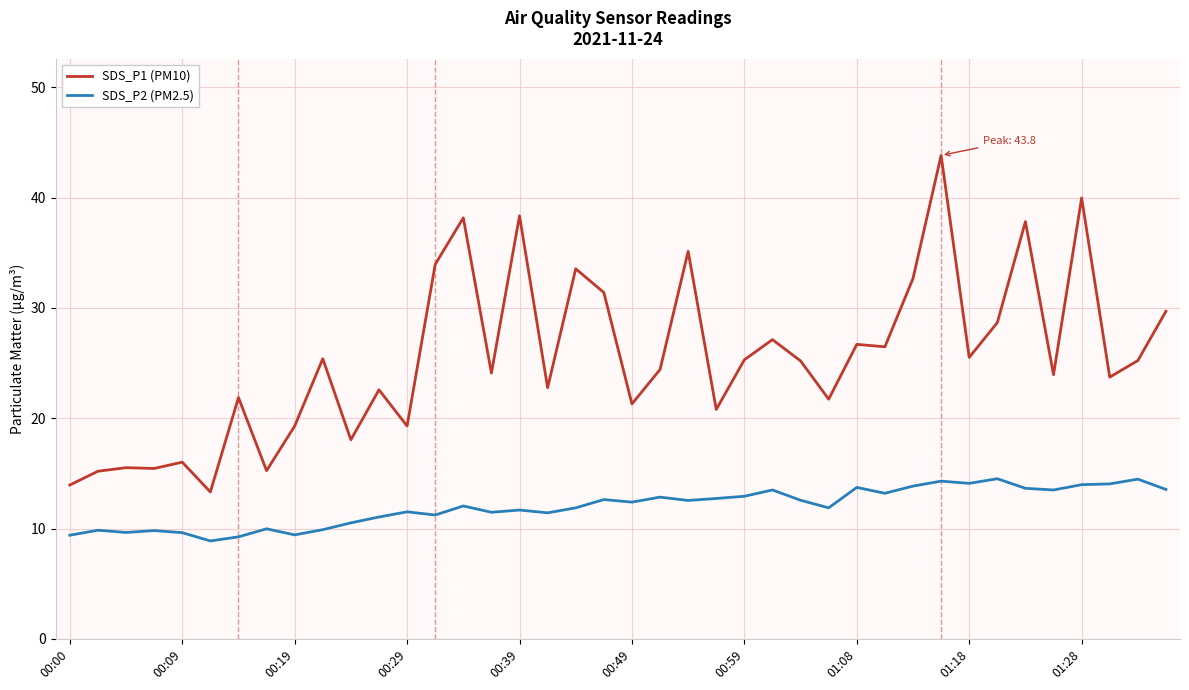

Which series has the widest spread of values?

SDS_P1 (PM10)